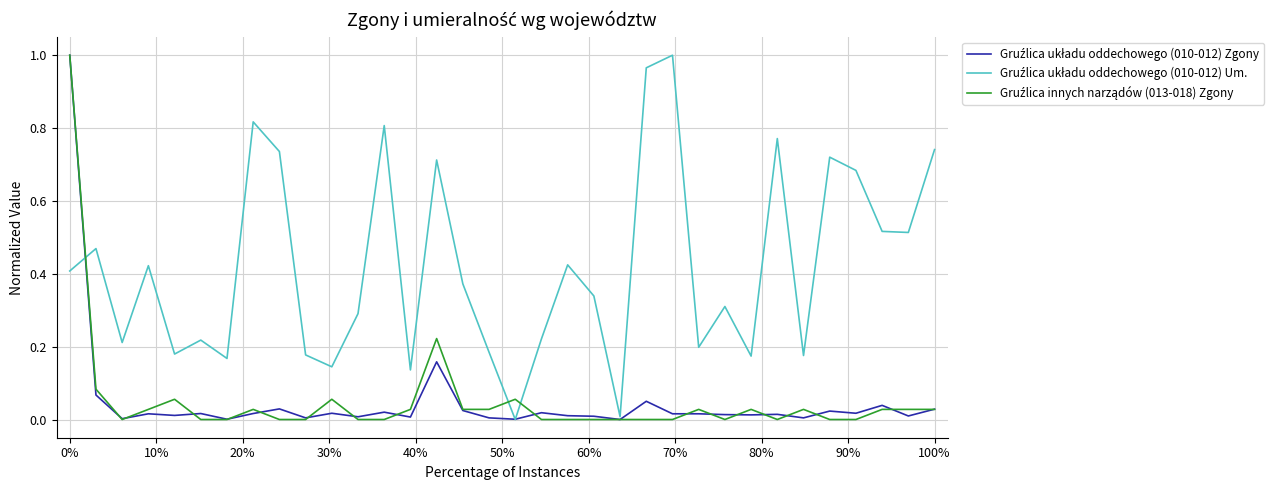

How many lines are shown in the chart?

3